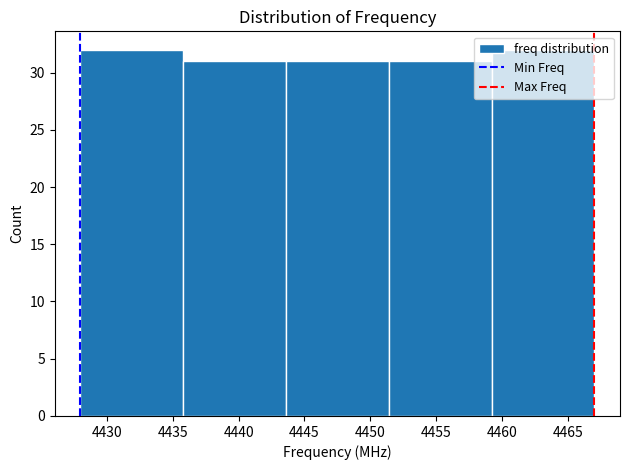

Reading left to right, transcribe this chart: for each bar, give the range it covers on the x-axis and its height. Neither the bar edges nor the heights are printed on the chart, so give them approximately, as read against the axes.

4428.0 to 4435.8: 32
4435.8 to 4443.6: 31
4443.6 to 4451.4: 31
4451.4 to 4459.2: 31
4459.2 to 4467.0: 32